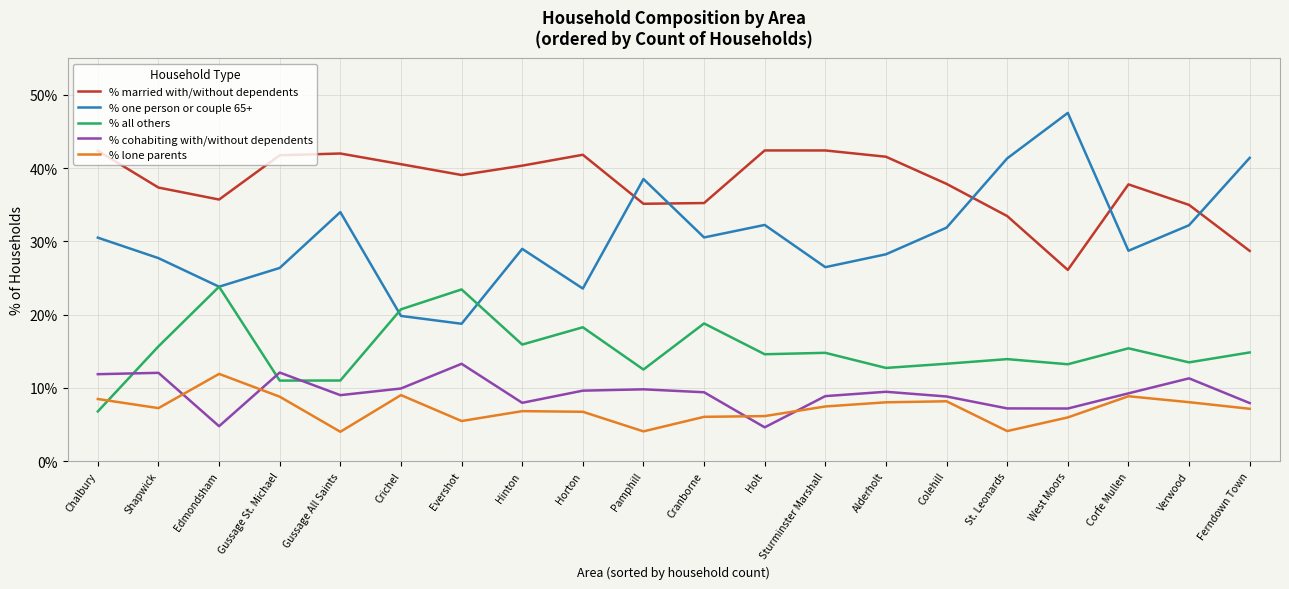

True or false: % all others has more than 2 interior local peaks.

True